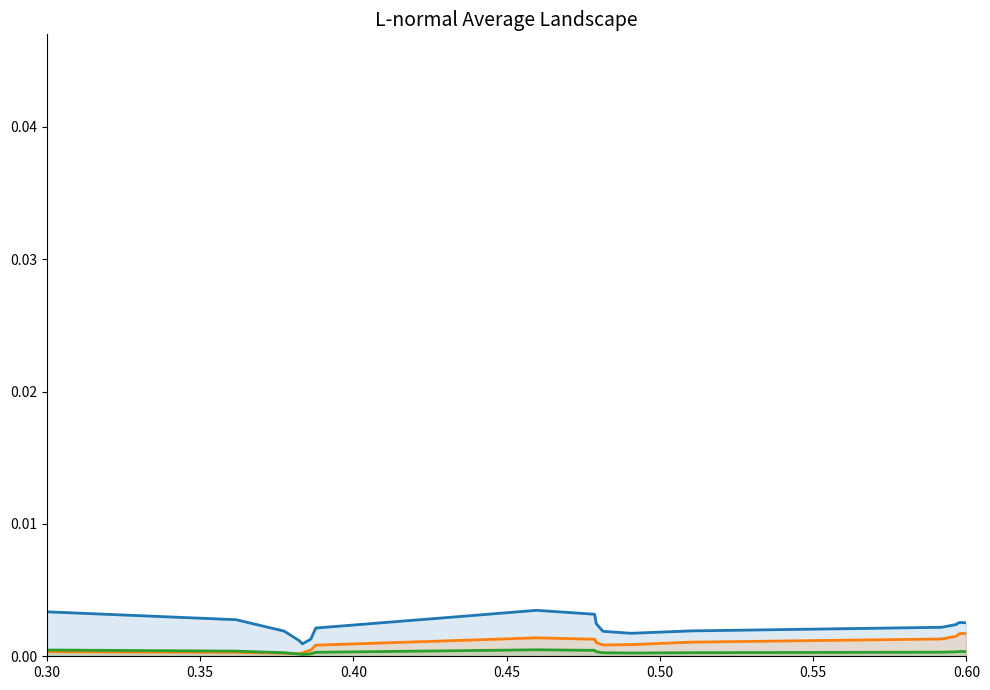

True or false: CODE_REMARQUE and RESULTAT cross at least once.

False